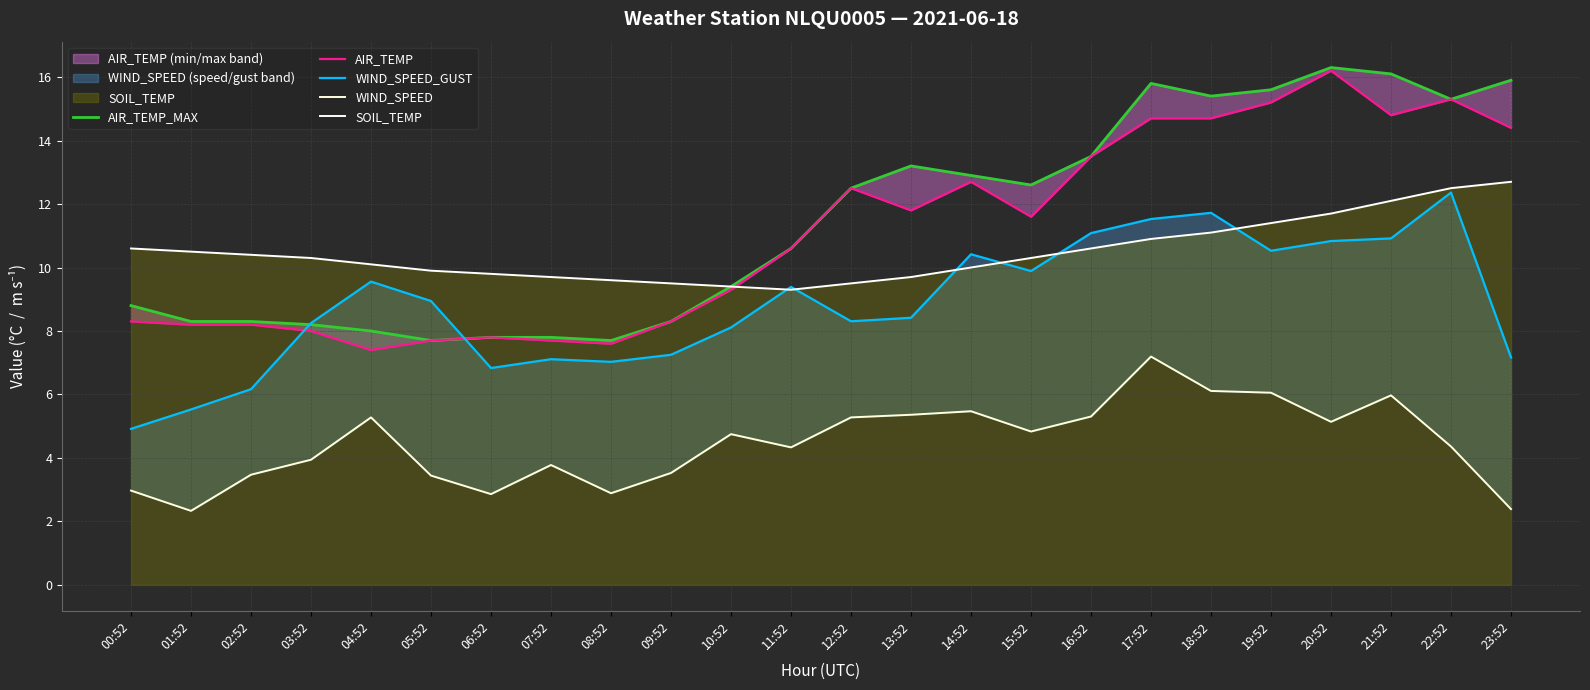

What is the difference between the highest and lowest values at 04:52?

4.8